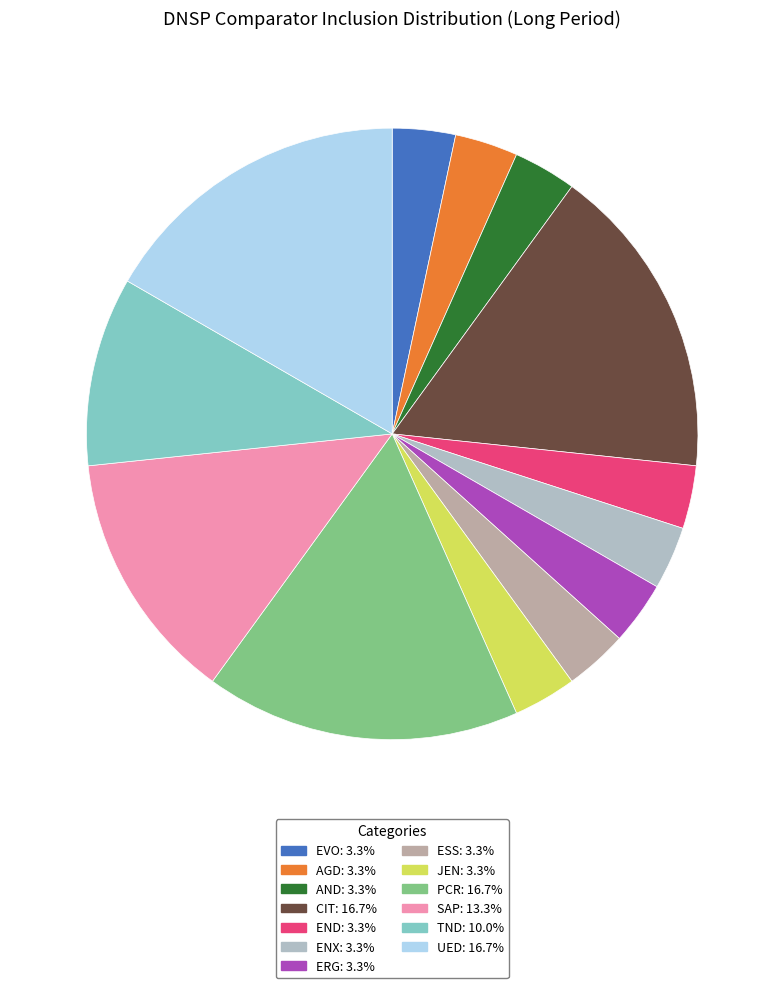

What is the ratio of the value at AND to the value at ERG?

1.0